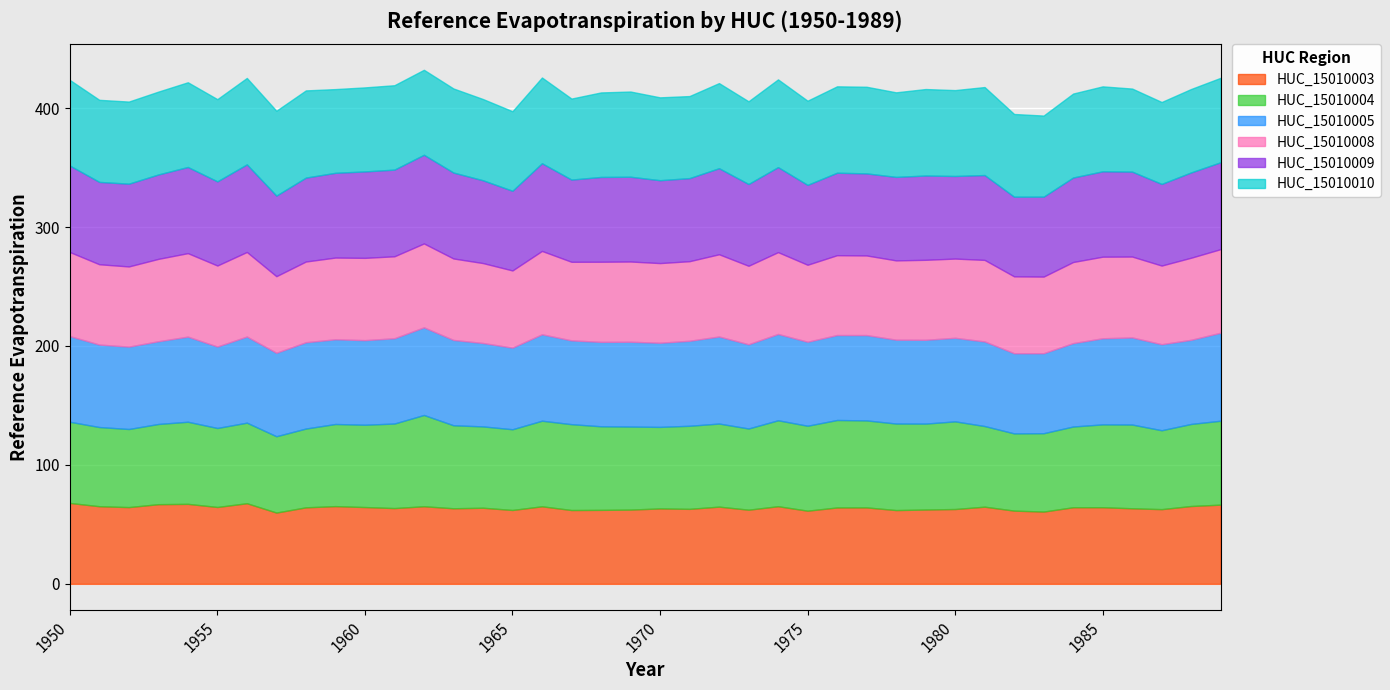

What is the maximum value for HUC_15010003?

68.0